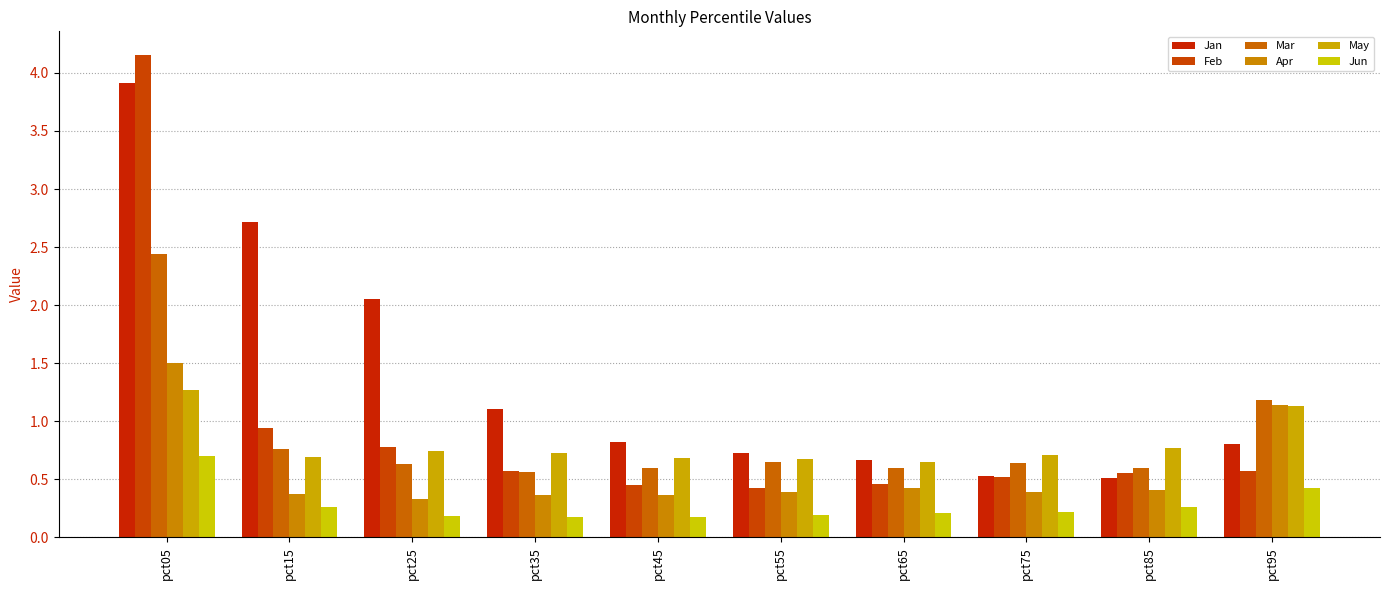

At which category is the sum across all series the highest?

pct05